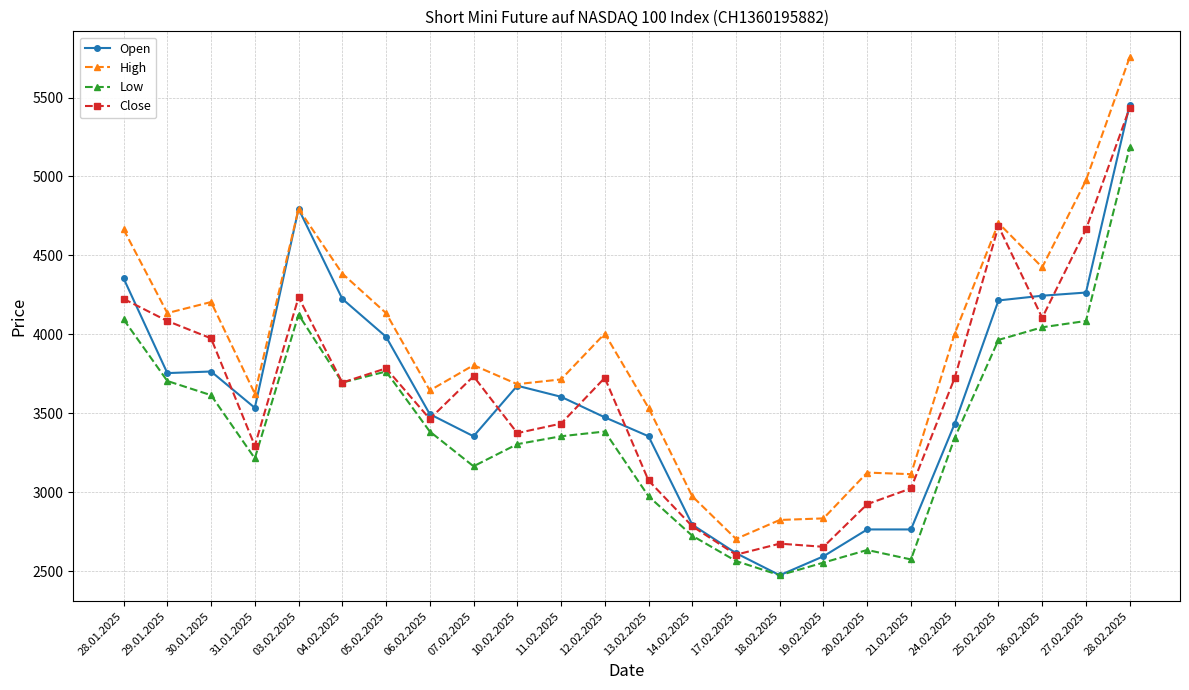

Which series has the widest spread of values?

High